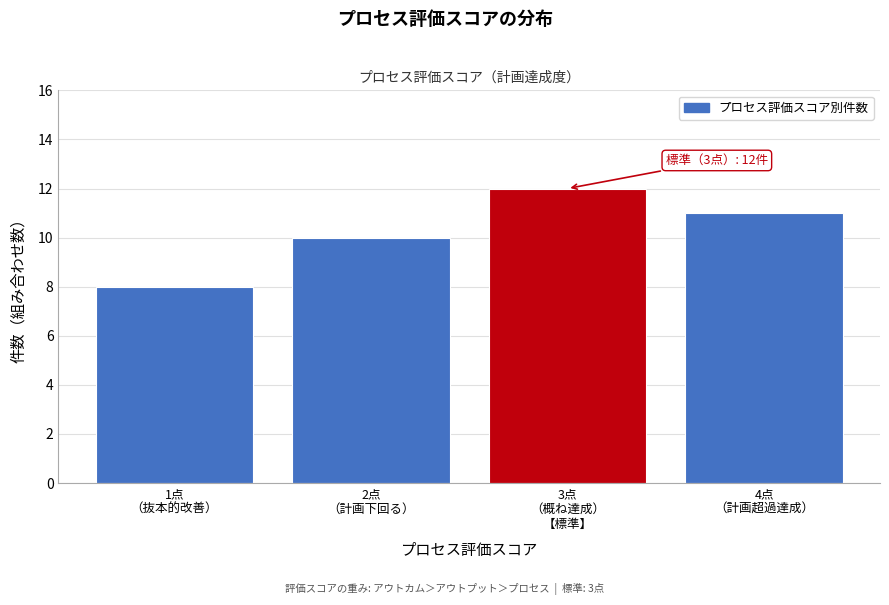

Reading left to right, what are all the values shown in this chart?

8	10	12	11